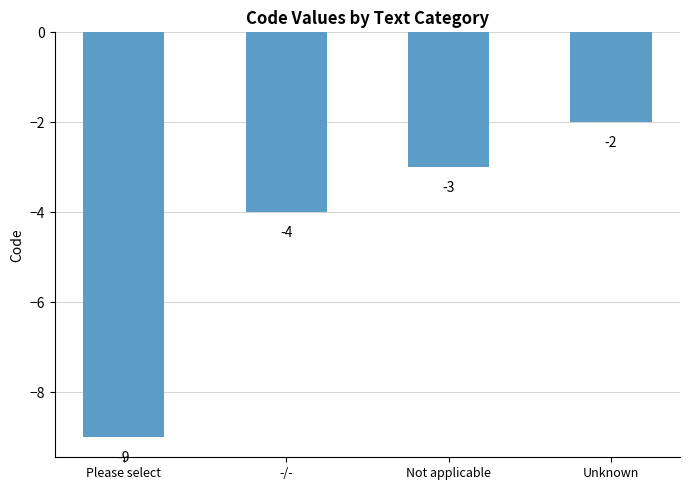

Reading left to right, what are all the values shown in this chart?

Please select=-9	-/-=-4	Not applicable=-3	Unknown=-2